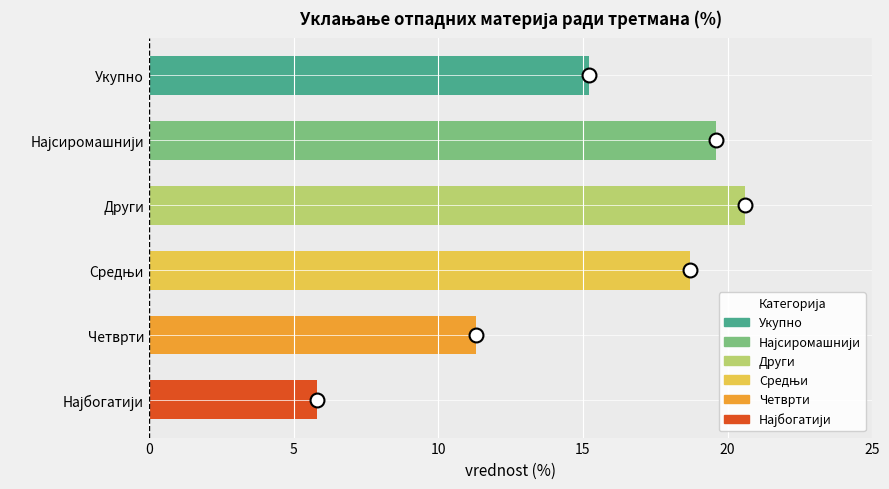

What is the maximum value shown in the chart?

20.6